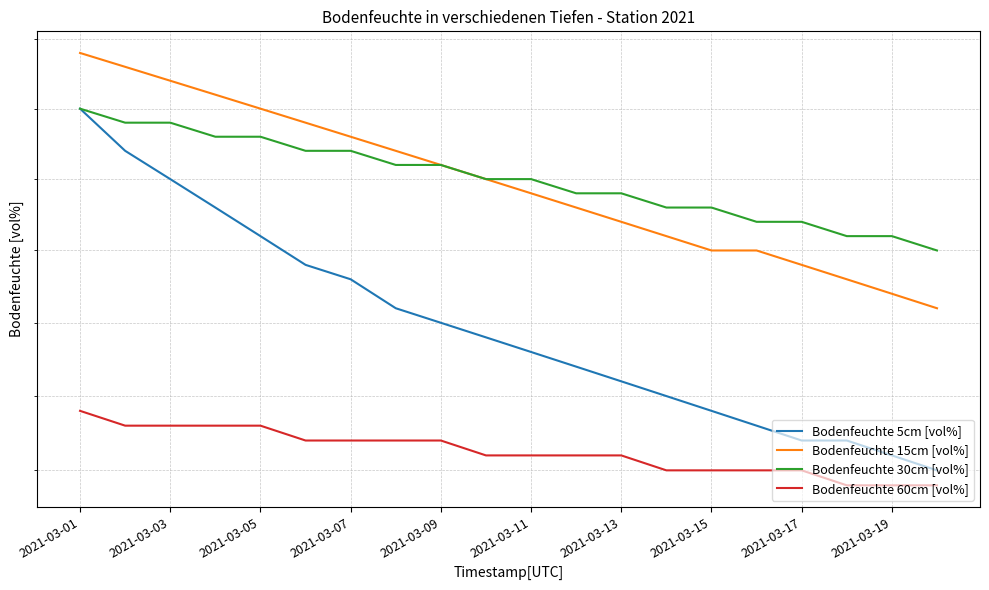

How many Bodenfeuchte 60cm [vol%] values are between 36 and 37?

20